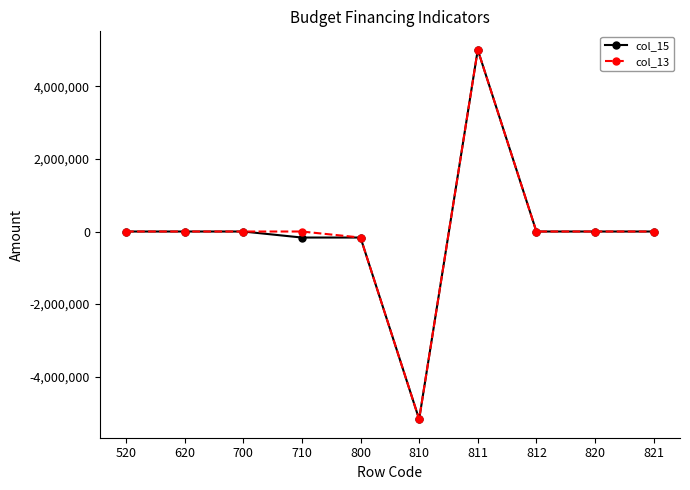

What is the maximum value for col_13?

5008340.8